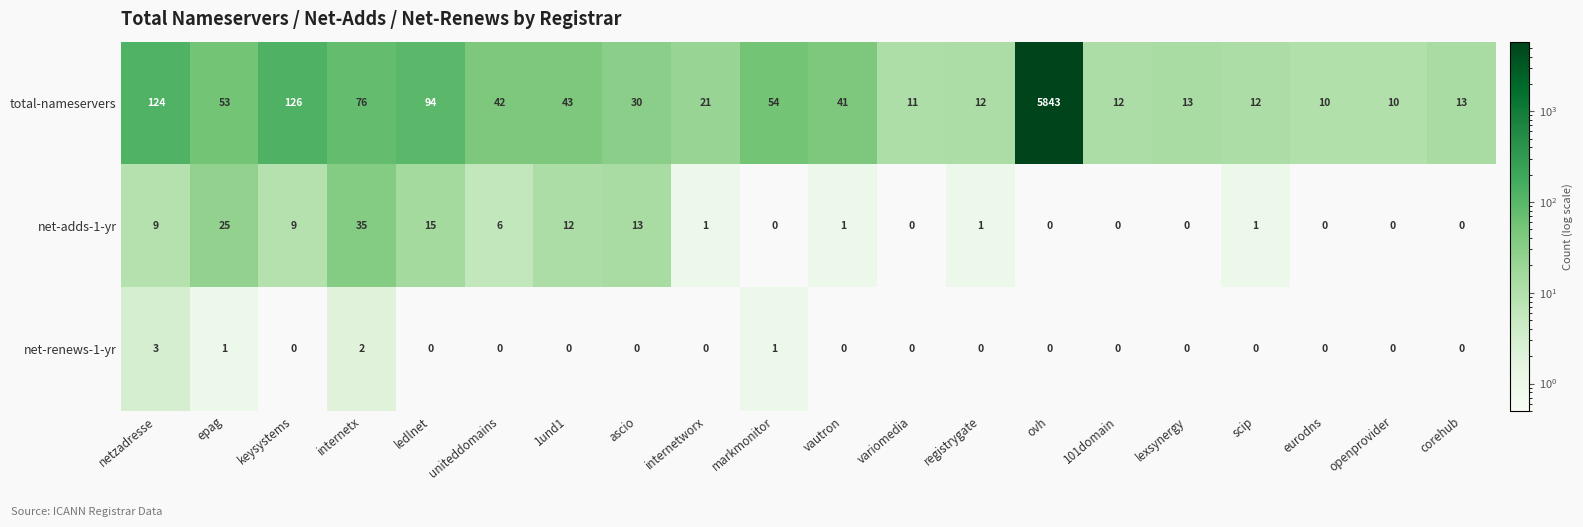

What is the difference between the maximum and minimum values in the net-adds-1-yr series?

35